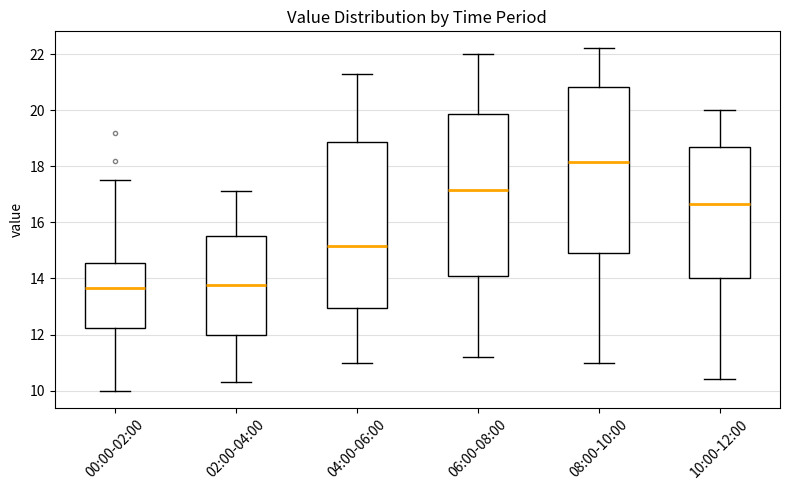

Reading left to right, transcribe this box plot: for each box, give where its median line is, the range the box spans, and where its two whiskers end, as read against the y-axis. The values are not printed on the chart, so give them approximately, as read against the axis.

00:00-02:00: median 13.6, box 12.2 to 14.6, whiskers 10.0 to 17.6
02:00-04:00: median 13.8, box 12.0 to 15.6, whiskers 10.4 to 17.2
04:00-06:00: median 15.2, box 13.0 to 18.8, whiskers 11.0 to 21.4
06:00-08:00: median 17.2, box 14.2 to 19.8, whiskers 11.2 to 22.0
08:00-10:00: median 18.2, box 15.0 to 20.8, whiskers 11.0 to 22.2
10:00-12:00: median 16.6, box 14.0 to 18.6, whiskers 10.4 to 20.0